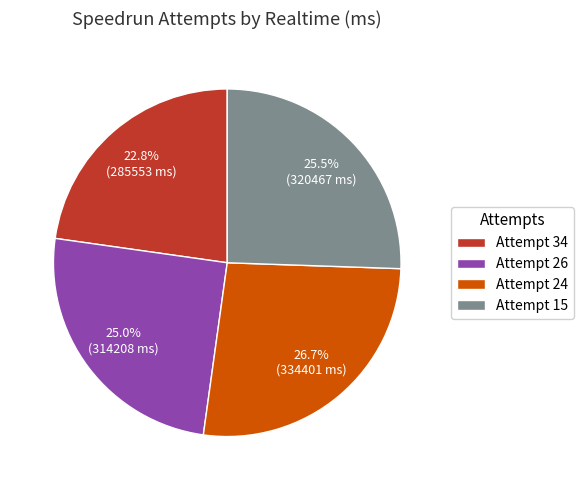

How much of the chart is everything except Attempt 26?

75.0%